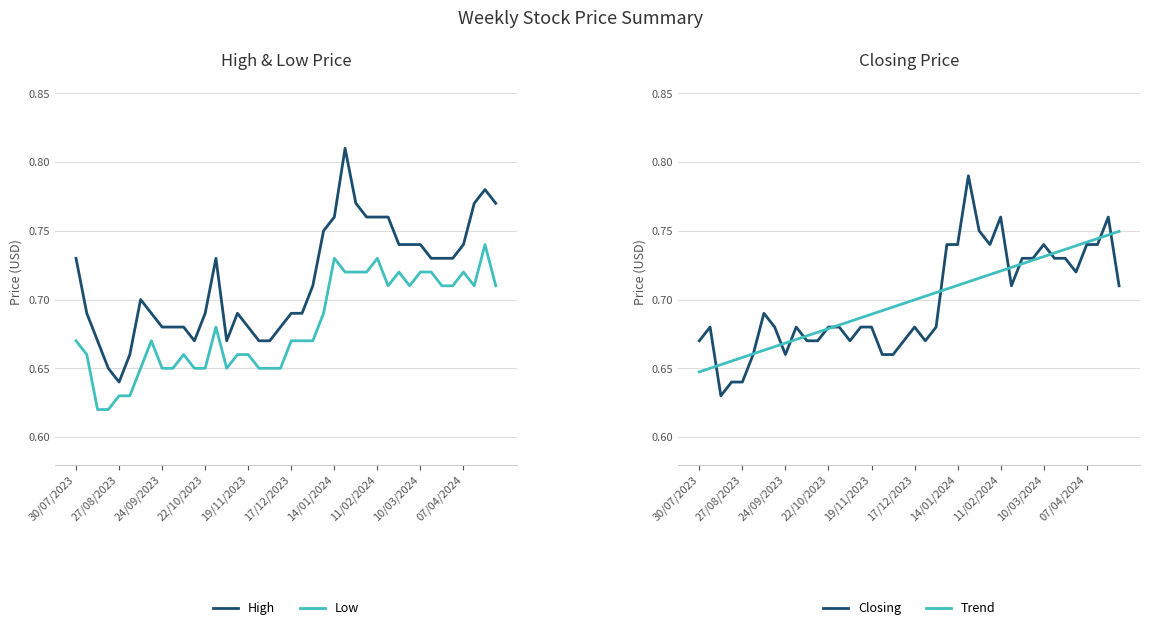

Is the value of High at 19/11/2023 greater than the value of Low at 11/02/2024?

No